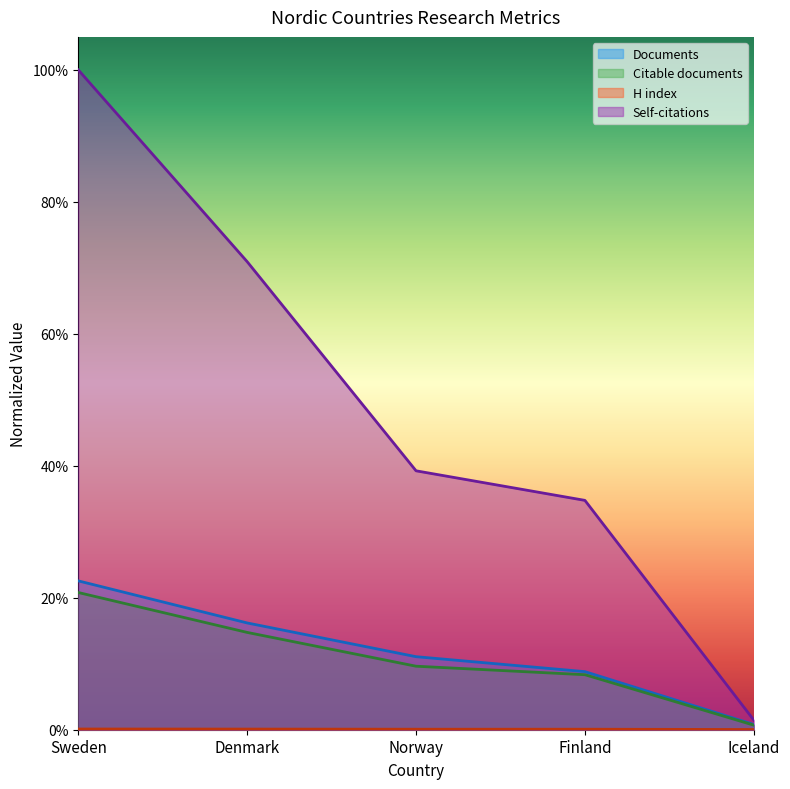

Reading right to left, what are all the values shown in this chart?

Documents: 0.0	0.1	0.1	0.2	0.2
Citable documents: 0.0	0.1	0.1	0.1	0.2
Citations: 0.0	0.3	0.4	0.7	1.0
H index: 0.0	0.0	0.0	0.0	0.0